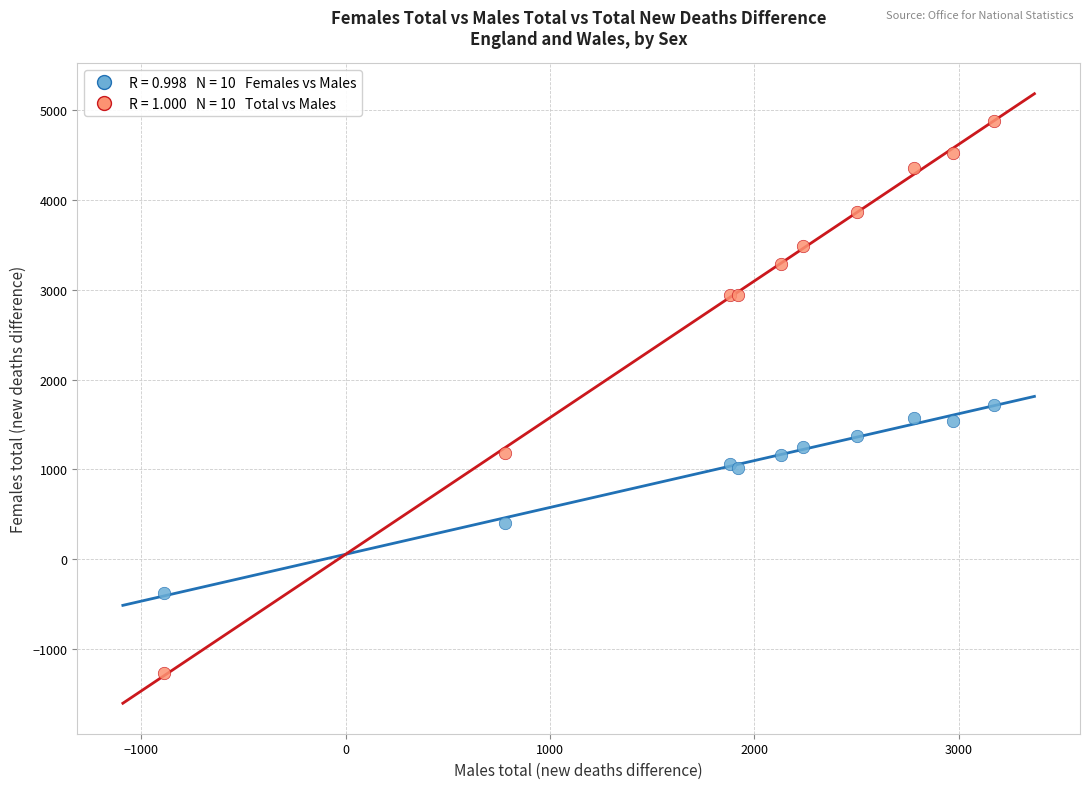

Across all series, what Y value is closest to 1805?

1720